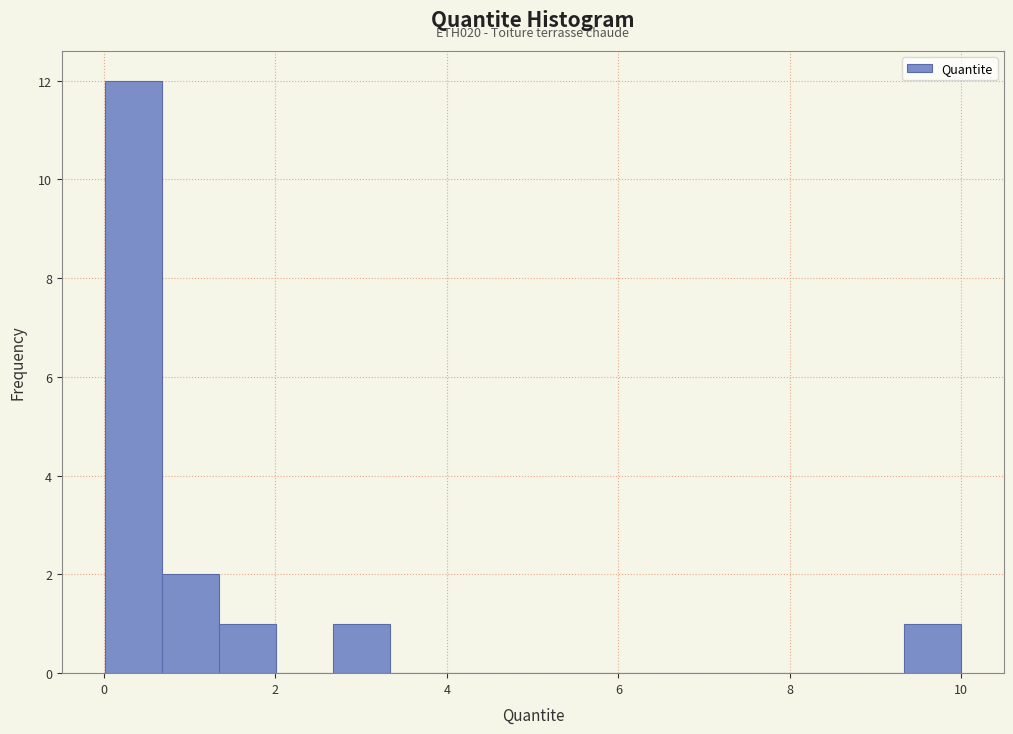

Around what value on the x-axis is the tallest bar? Give the approximate position of its centre, as read against the axis.

0.4